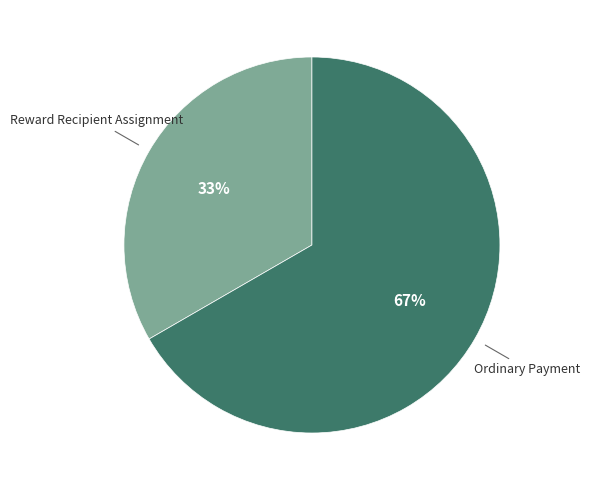

To the nearest percent, what is the average slice percentage?

50%